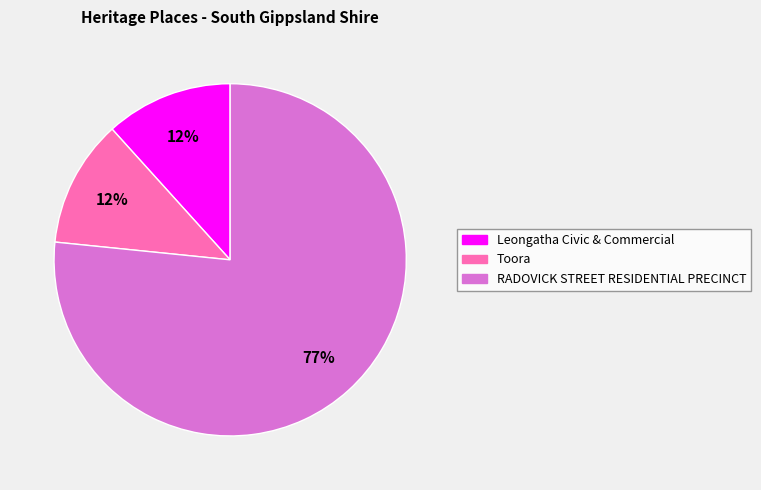

The Leongatha Civic & Commercial slice represents 23% of the pie. True or false?

False